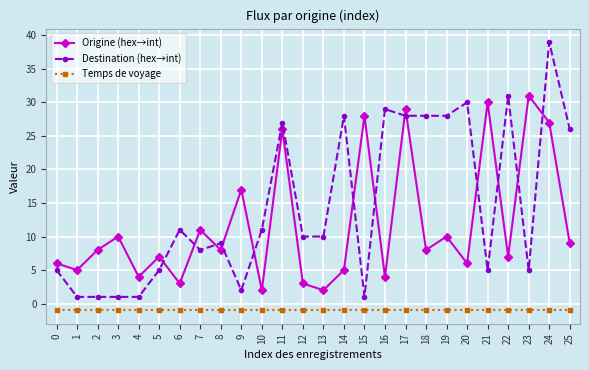

Reading left to right, what are all the values shown in this chart?

Origine (hex→int): 0=6	1=5	2=8	3=10	4=4	5=7	6=3	7=11	8=8	9=17	10=2	11=26	12=3	13=2	14=5	15=28	16=4	17=29	18=8	19=10	20=6	21=30	22=7	23=31	24=27	25=9
Destination (hex→int): 0=5	1=1	2=1	3=1	4=1	5=5	6=11	7=8	8=9	9=2	10=11	11=27	12=10	13=10	14=28	15=1	16=29	17=28	18=28	19=28	20=30	21=5	22=31	23=5	24=39	25=26
Temps de voyage: 0=-1	1=-1	2=-1	3=-1	4=-1	5=-1	6=-1	7=-1	8=-1	9=-1	10=-1	11=-1	12=-1	13=-1	14=-1	15=-1	16=-1	17=-1	18=-1	19=-1	20=-1	21=-1	22=-1	23=-1	24=-1	25=-1